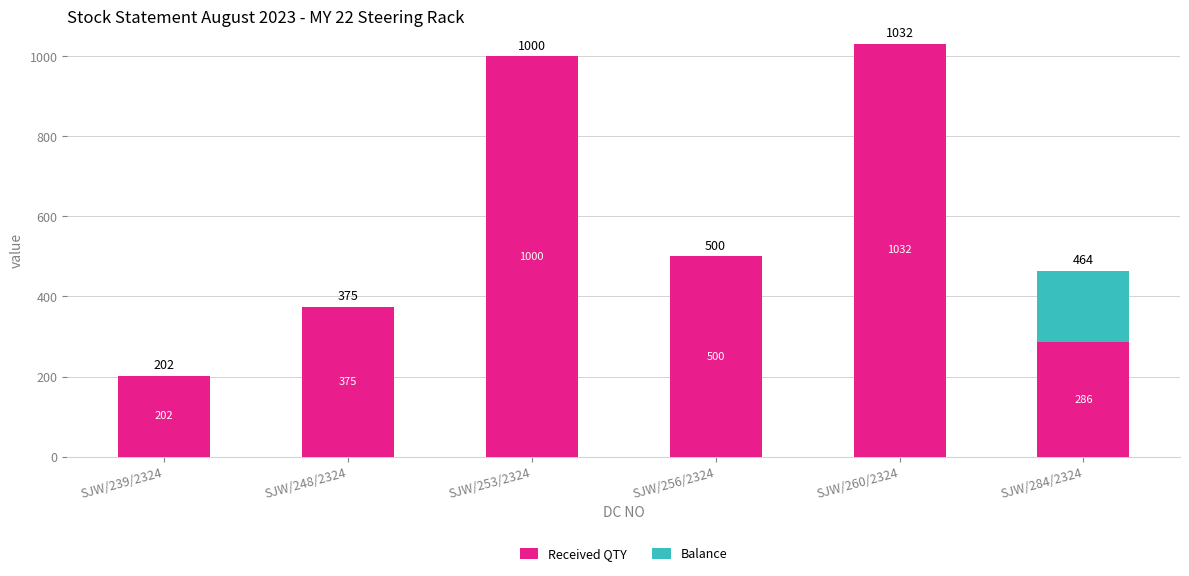

The Received QTY series shows 375 at SJW/248/2324. True or false?

True